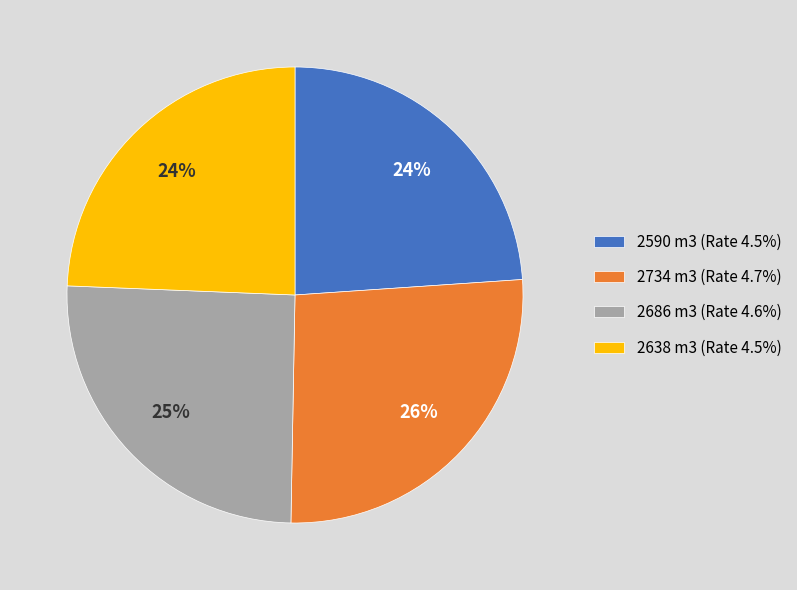

Is 2734 m3 (Rate 4.7%) the majority of the pie?

No